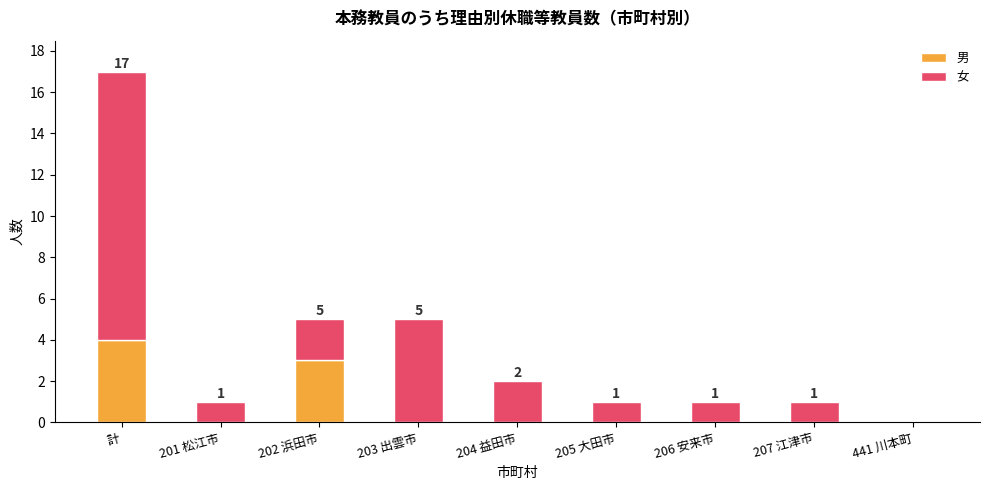

Does the chart contain stacked bars?

Yes